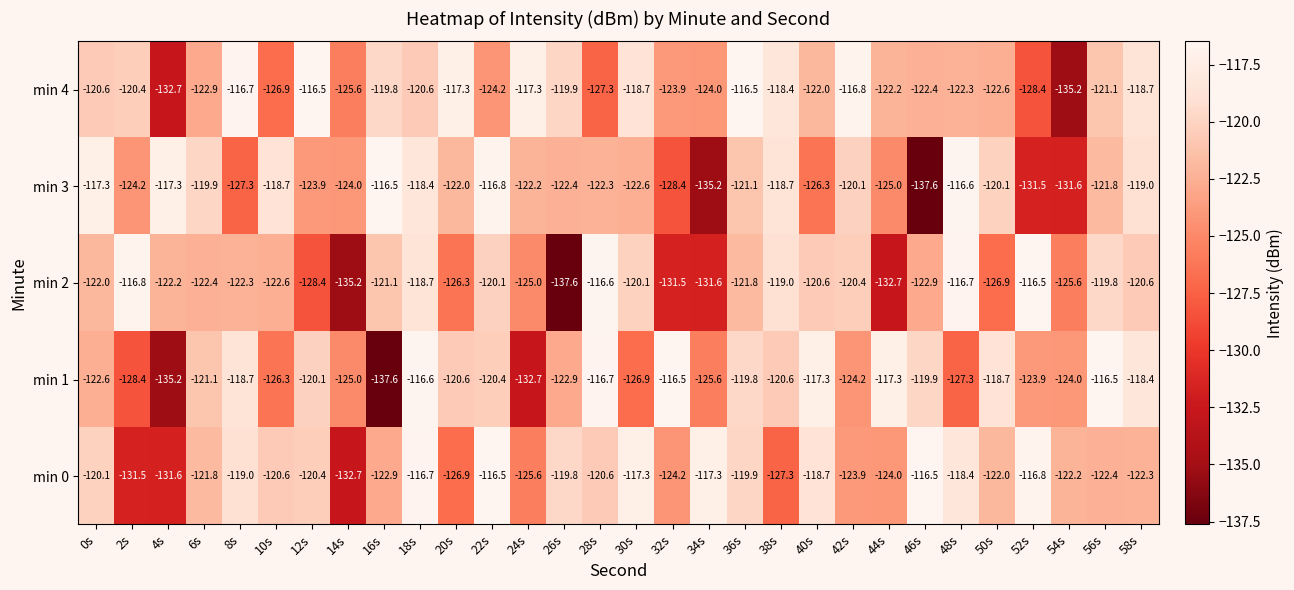

What is the sum of all min 2 values?

-3704.0